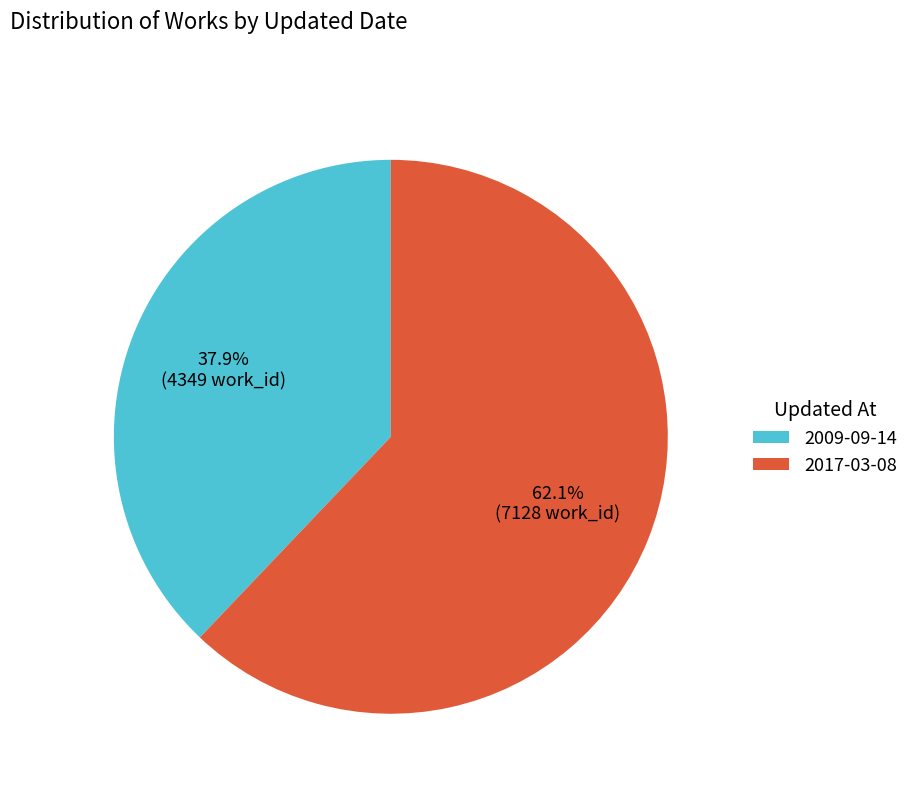

Which category has the smallest portion of the pie?

2009-09-14